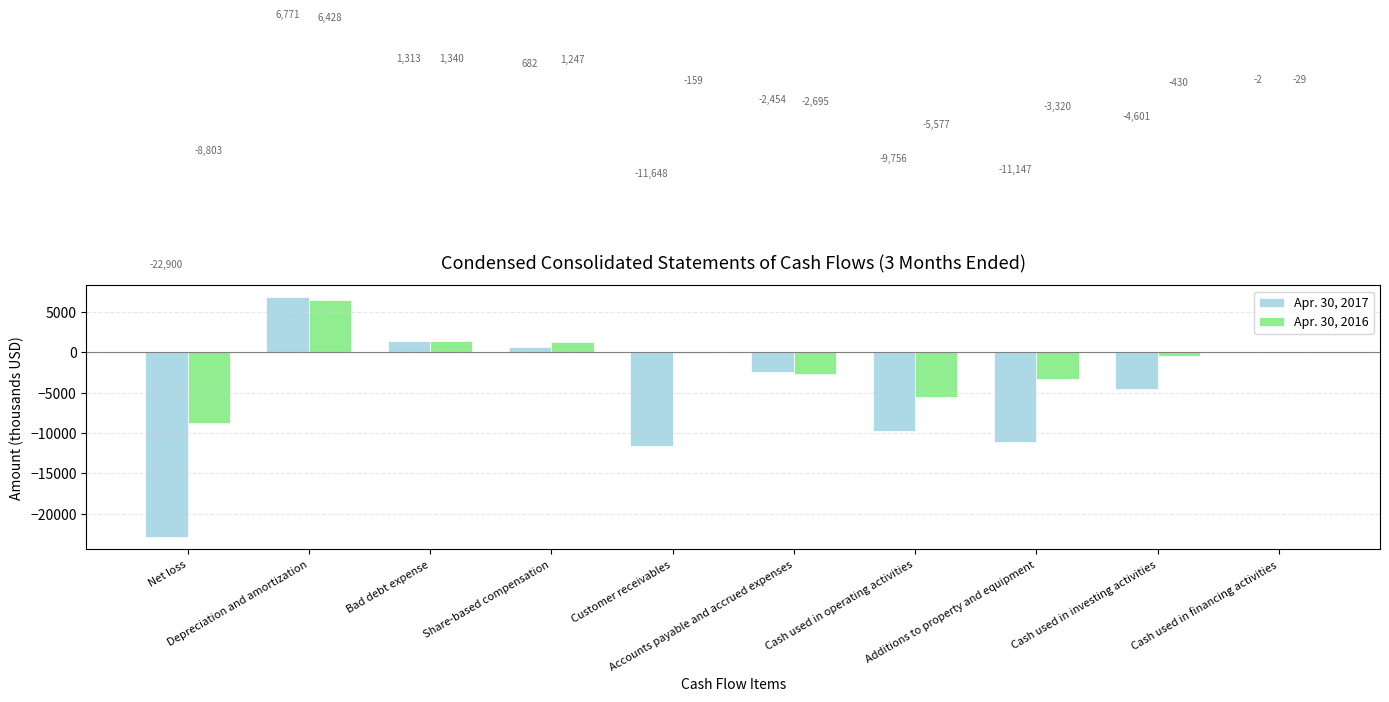

Reading right to left, transcribe all the data shown in this chart.

Apr. 30, 2017: -2	-4601	-11147	-9756	-2454	-11648	682	1313	6771	-22900
Apr. 30, 2016: -29	-430	-3320	-5577	-2695	-159	1247	1340	6428	-8803